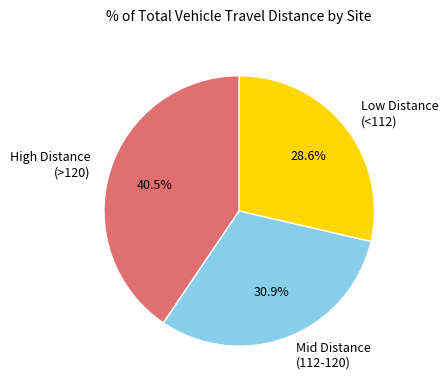

To the nearest percent, what is the average slice percentage?

33%